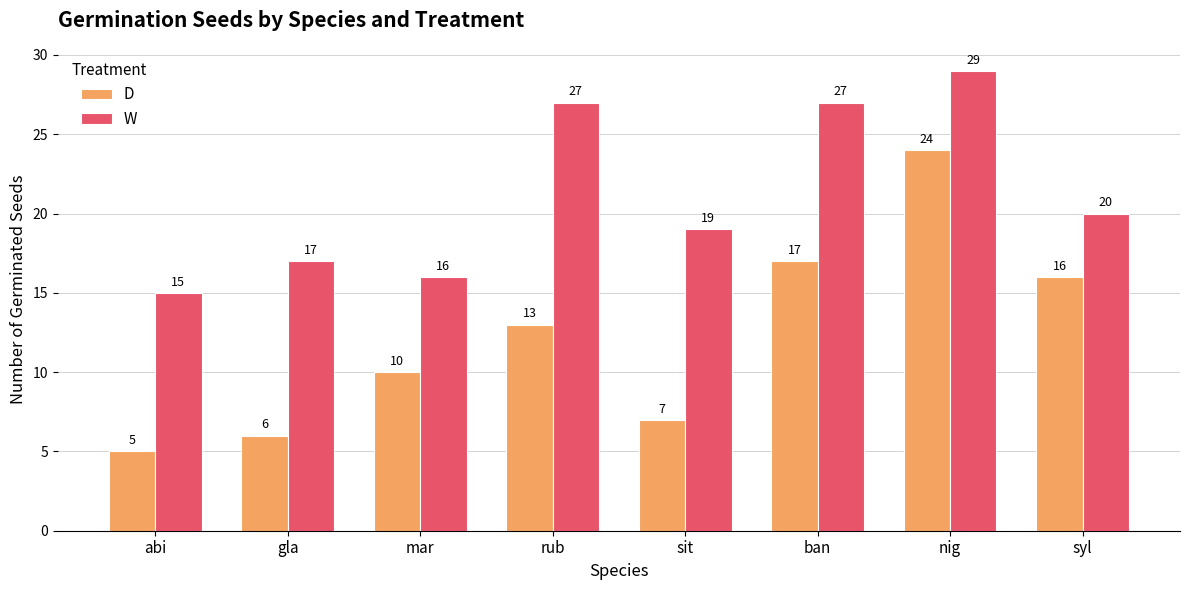

Which series has the largest range (max minus min)?

D